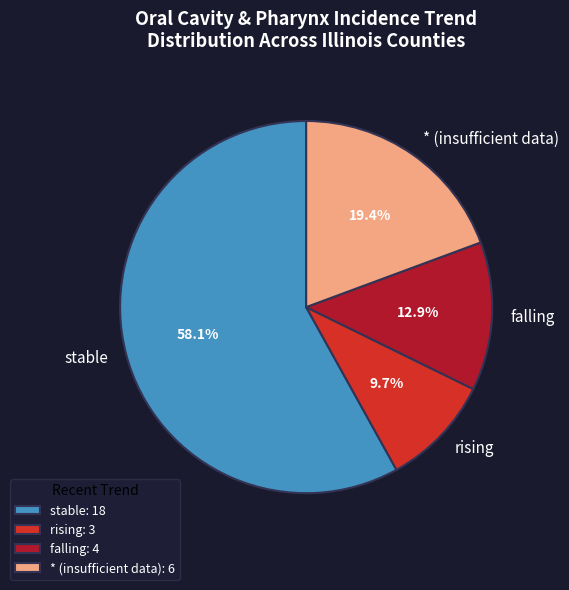

Does falling account for over 50% of the chart?

No